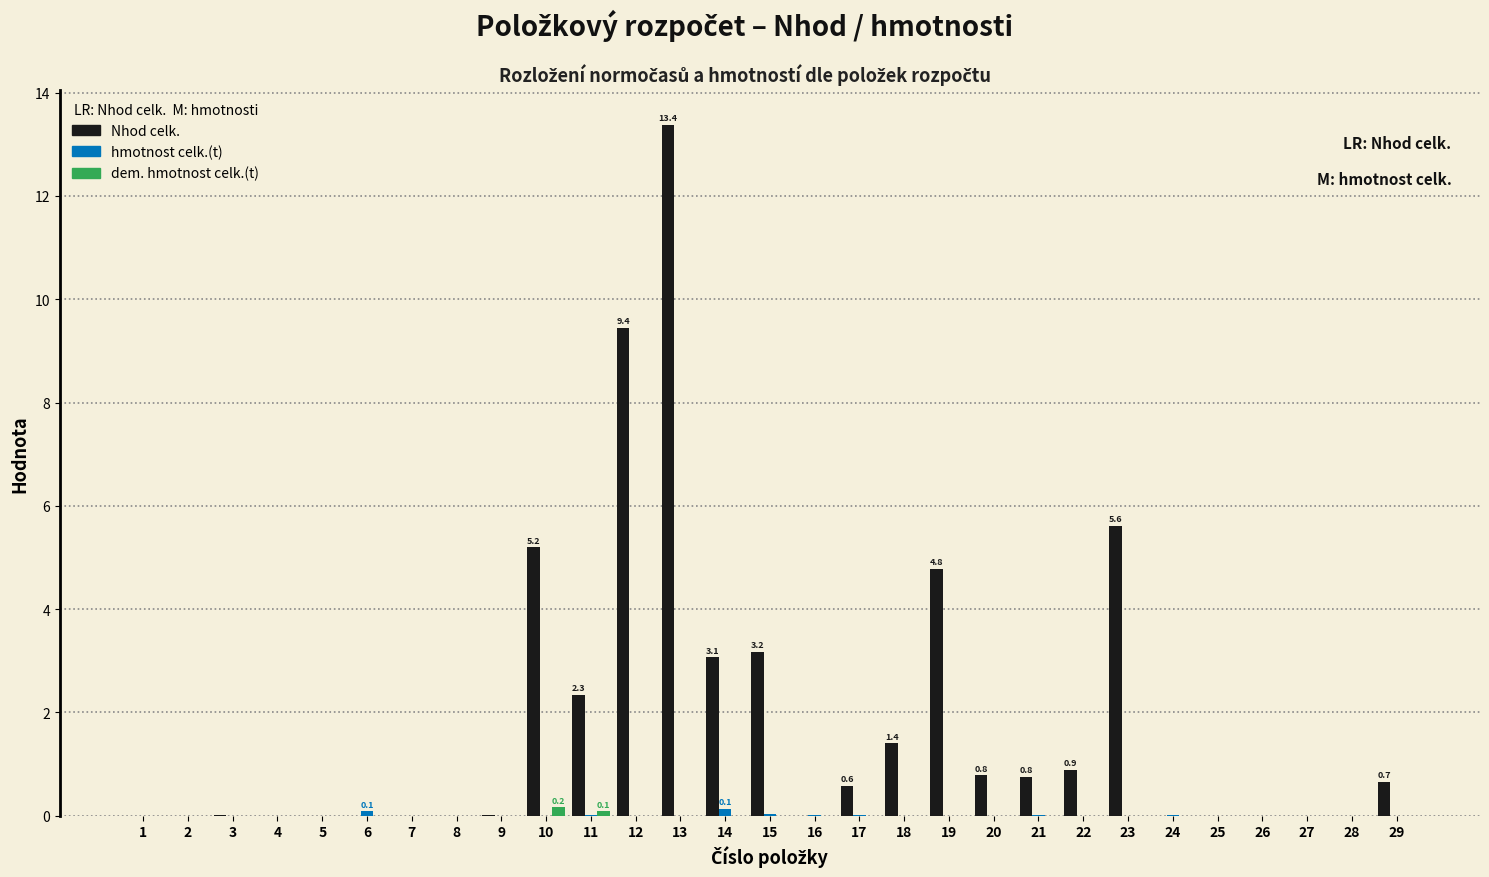

Which label corresponds to the largest value in the chart?

13